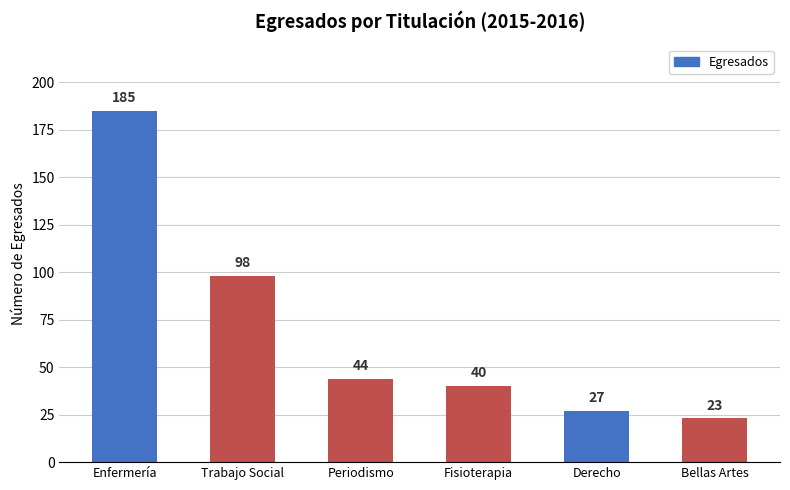

What is the label of the 2nd bar from the left?

Trabajo Social